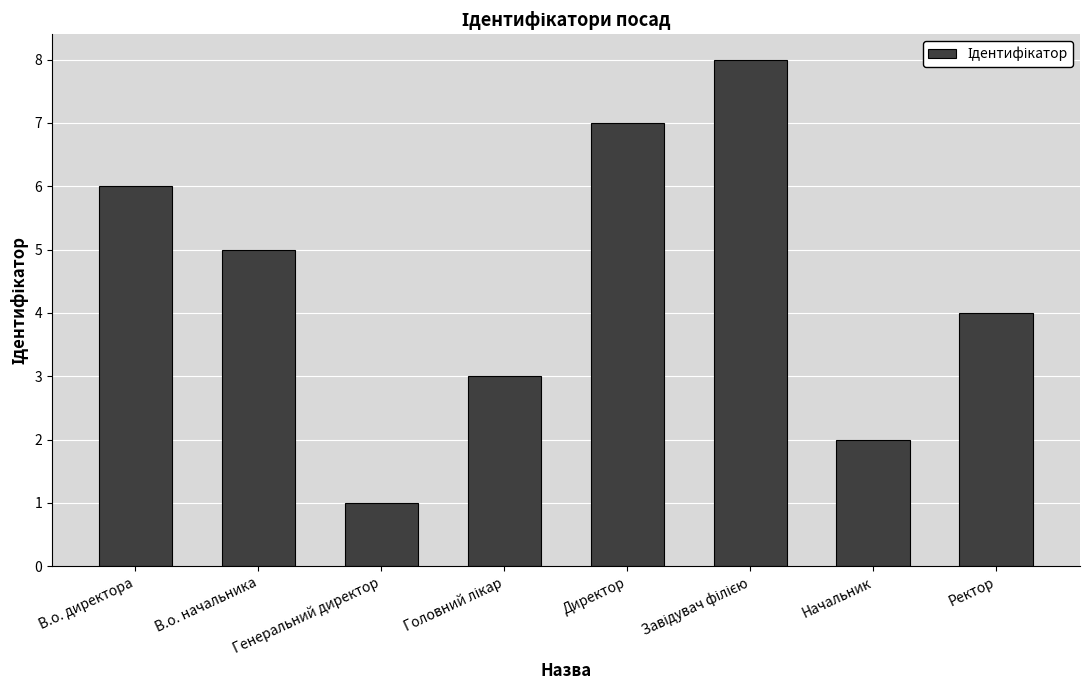

Is it true that the value at Начальник is 2?

True